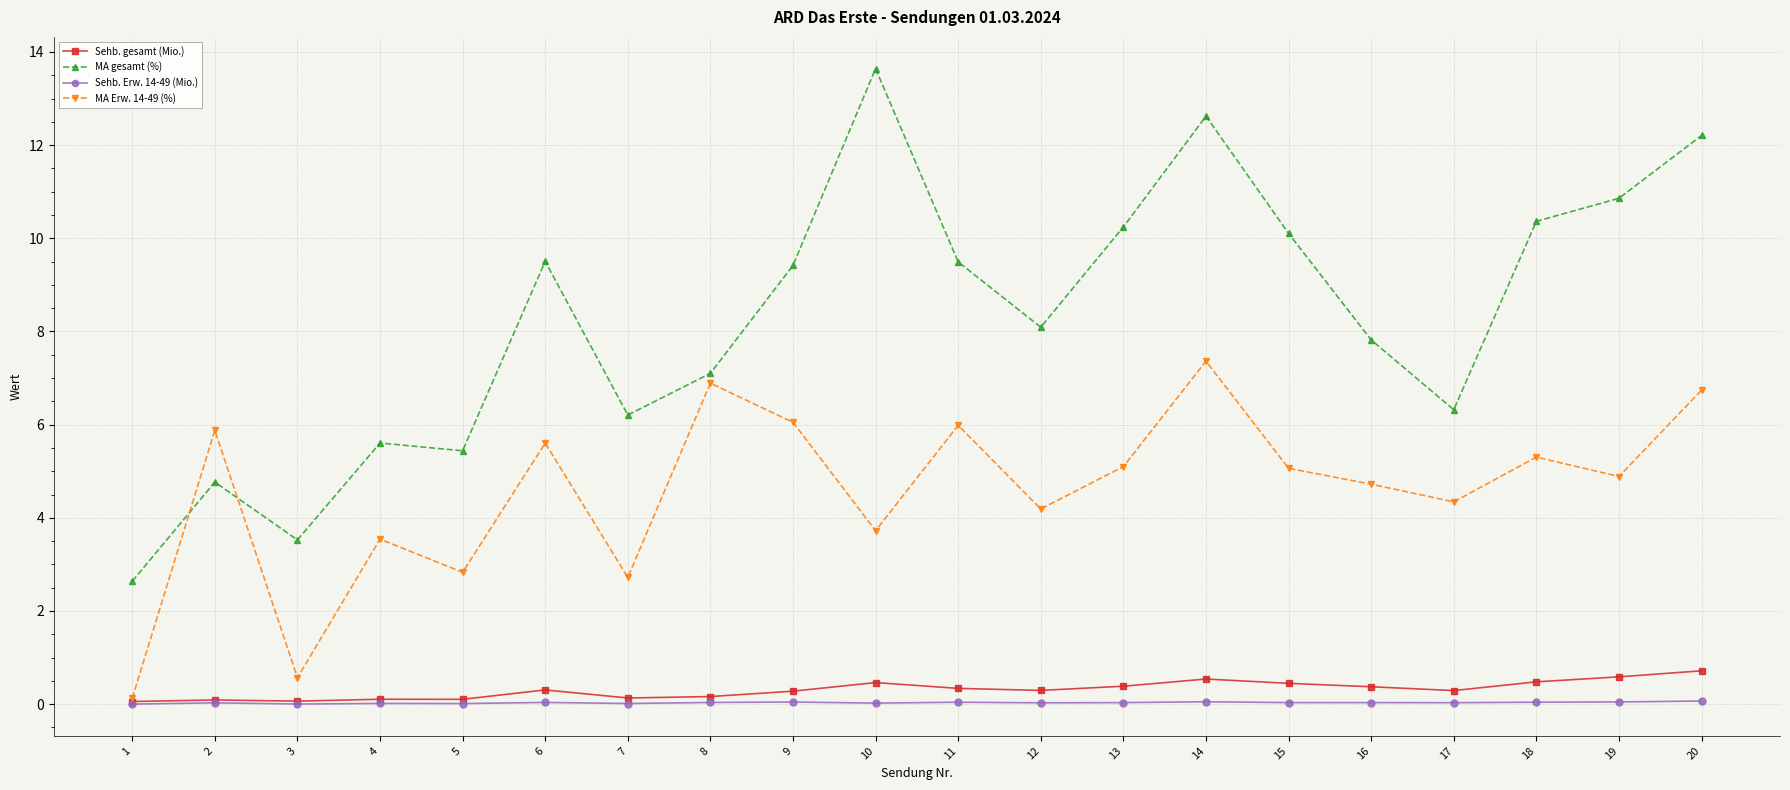

What is the value of the Sehb. gesamt (Mio.) point at the 15th from the left?

0.4